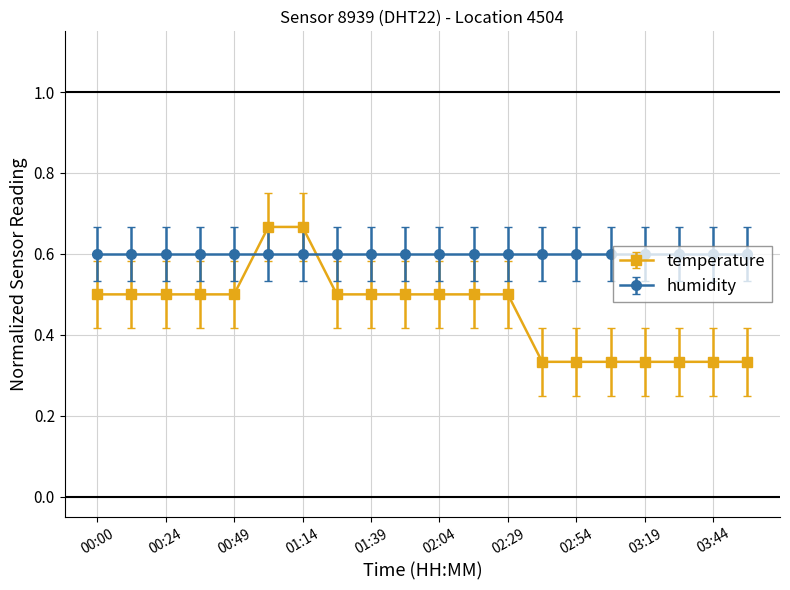

What is the value of the humidity point at the 18th from the left?

0.6